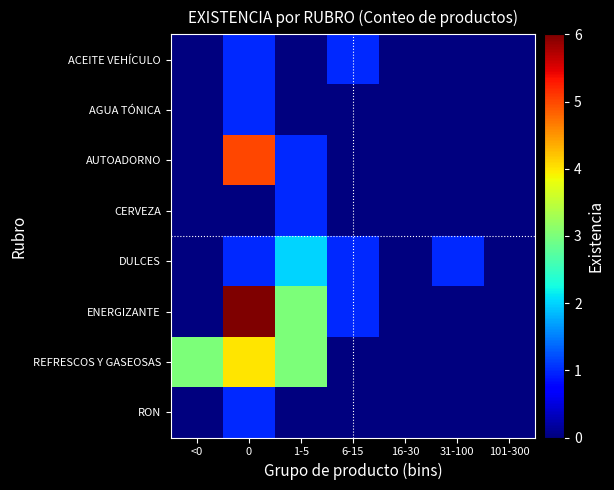

Reading left to right, extract all data points from this chart.

ACEITE VEHÍCULO: <0=0	0=1	1-5=0	6-15=1	16-30=0	31-100=0	101-300=0
AGUA TÓNICA: <0=0	0=1	1-5=0	6-15=0	16-30=0	31-100=0	101-300=0
AUTOADORNO: <0=0	0=5	1-5=1	6-15=0	16-30=0	31-100=0	101-300=0
CERVEZA: <0=0	0=0	1-5=1	6-15=0	16-30=0	31-100=0	101-300=0
DULCES: <0=0	0=1	1-5=2	6-15=1	16-30=0	31-100=1	101-300=0
ENERGIZANTE: <0=0	0=6	1-5=3	6-15=1	16-30=0	31-100=0	101-300=0
REFRESCOS Y GASEOSAS: <0=3	0=4	1-5=3	6-15=0	16-30=0	31-100=0	101-300=0
RON: <0=0	0=1	1-5=0	6-15=0	16-30=0	31-100=0	101-300=0